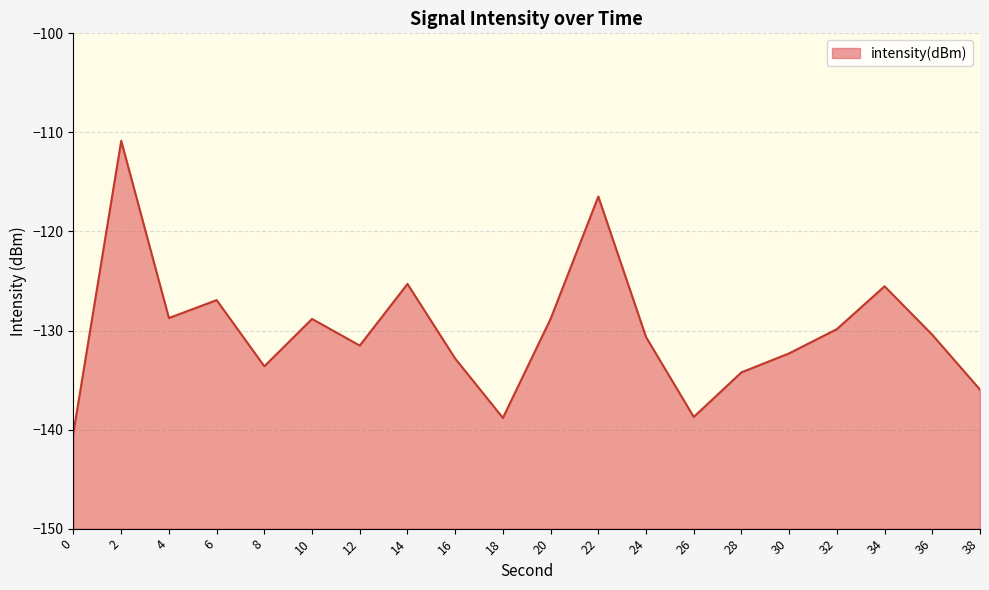

What is the difference between the maximum and minimum values?

29.4